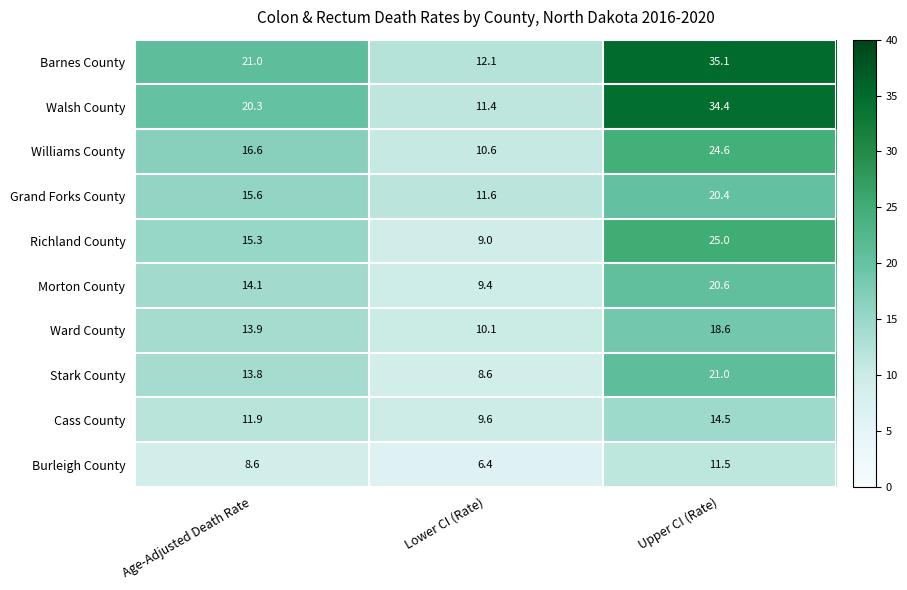

Reading left to right, transcribe all the data shown in this chart.

Barnes County: 21.0	12.1	35.1
Walsh County: 20.3	11.4	34.4
Williams County: 16.6	10.6	24.6
Grand Forks County: 15.6	11.6	20.4
Richland County: 15.3	9.0	25.0
Morton County: 14.1	9.4	20.6
Ward County: 13.9	10.1	18.6
Stark County: 13.8	8.6	21.0
Cass County: 11.9	9.6	14.5
Burleigh County: 8.6	6.4	11.5